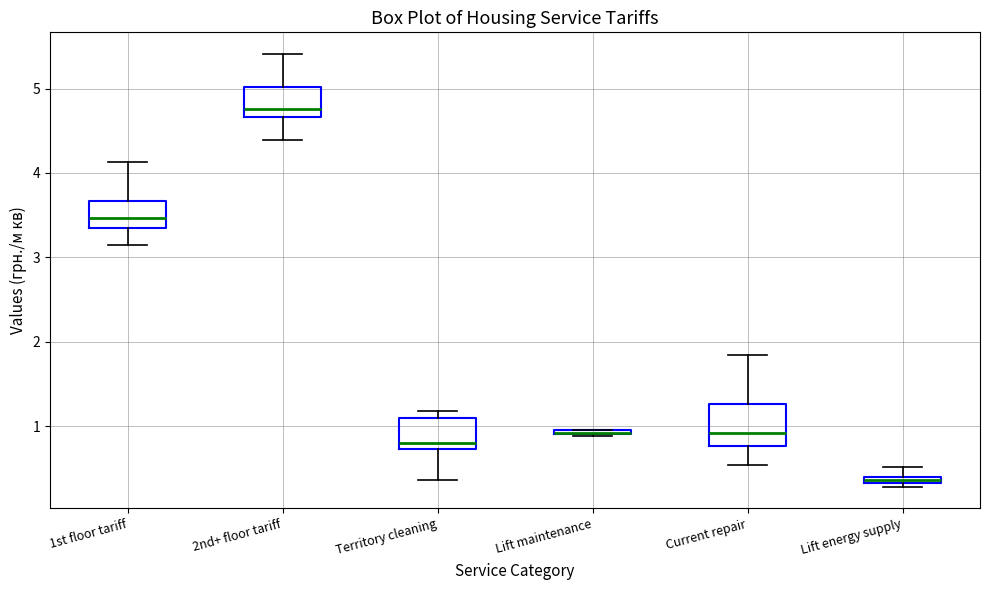

Where does the lower whisker of the box for 2nd+ floor tariff end on the y-axis? The values are not printed on the chart, so give them approximately, as read against the axis.

4.4